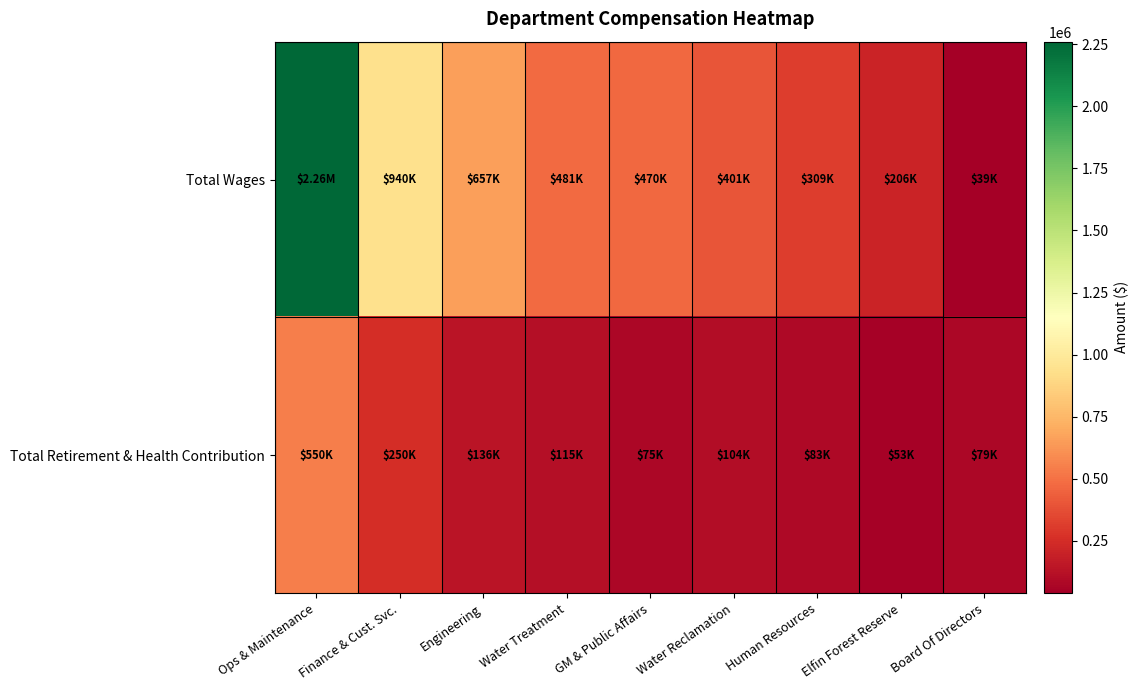

Reading left to right, list all the values displayed in this chart.

Total Wages: Ops & Maintenance=2260625	Finance & Cust. Svc.=940401	Engineering=657187	Water Treatment=481198	GM & Public Affairs=469871	Water Reclamation=400518	Human Resources=309201	Elfin Forest Reserve=205815	Board Of Directors=38940
Total Retirement & Health Contribution: Ops & Maintenance=549812	Finance & Cust. Svc.=250048	Engineering=135685	Water Treatment=115265	GM & Public Affairs=75465	Water Reclamation=104244	Human Resources=82548	Elfin Forest Reserve=53461	Board Of Directors=79338